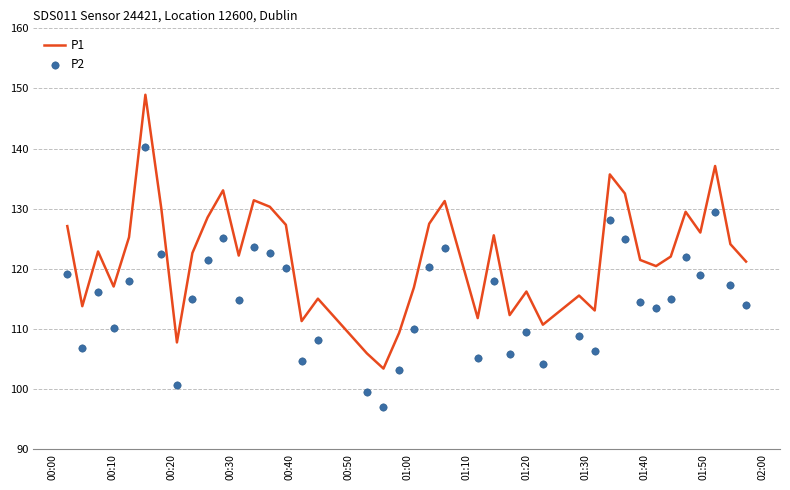

At how many categories does at least one series exceed 104?

39